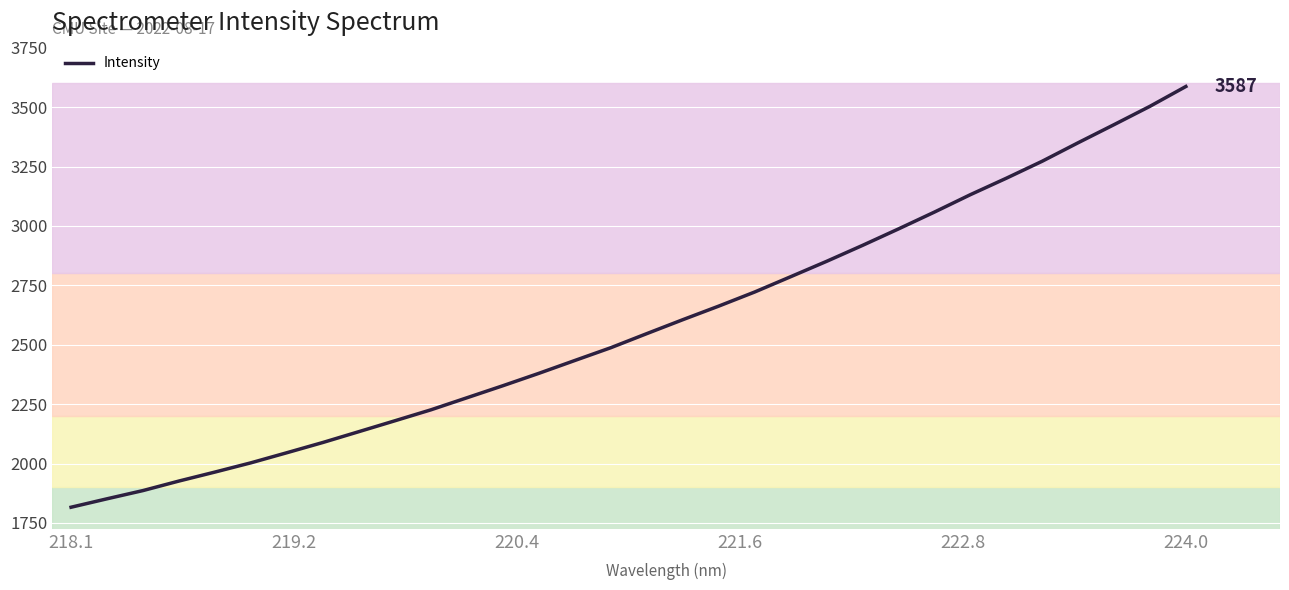

What is the difference between the maximum and minimum values?

1770.7